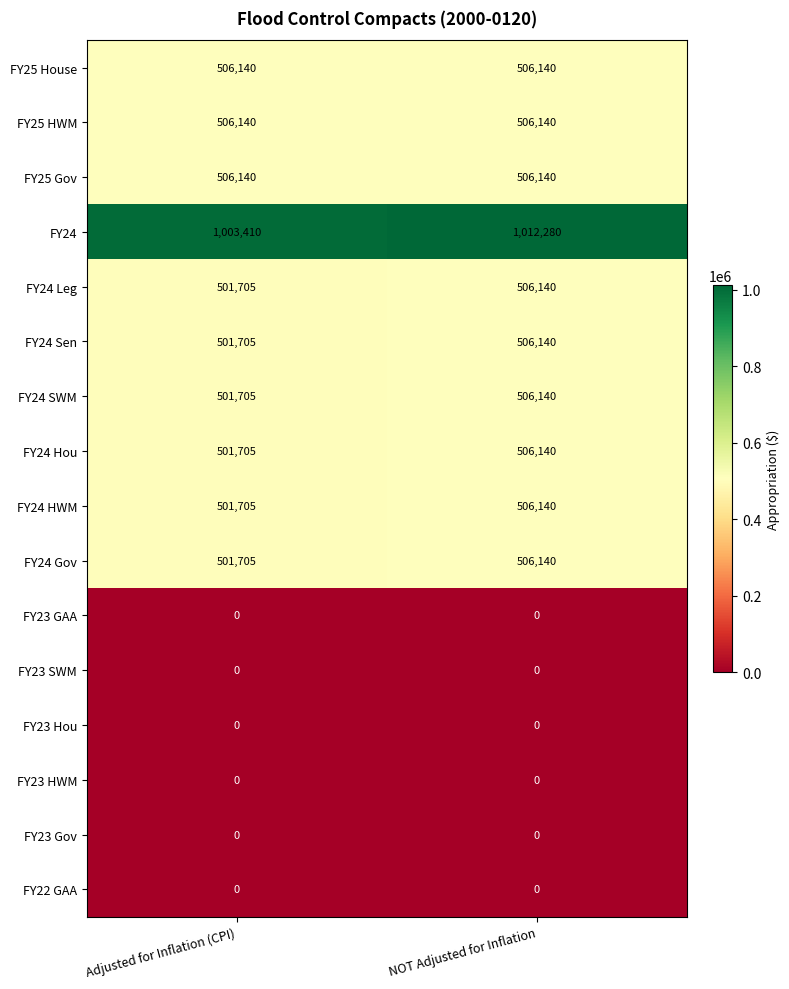

What is the difference between the highest and lowest values at Adjusted for Inflation (CPI)?

1003410